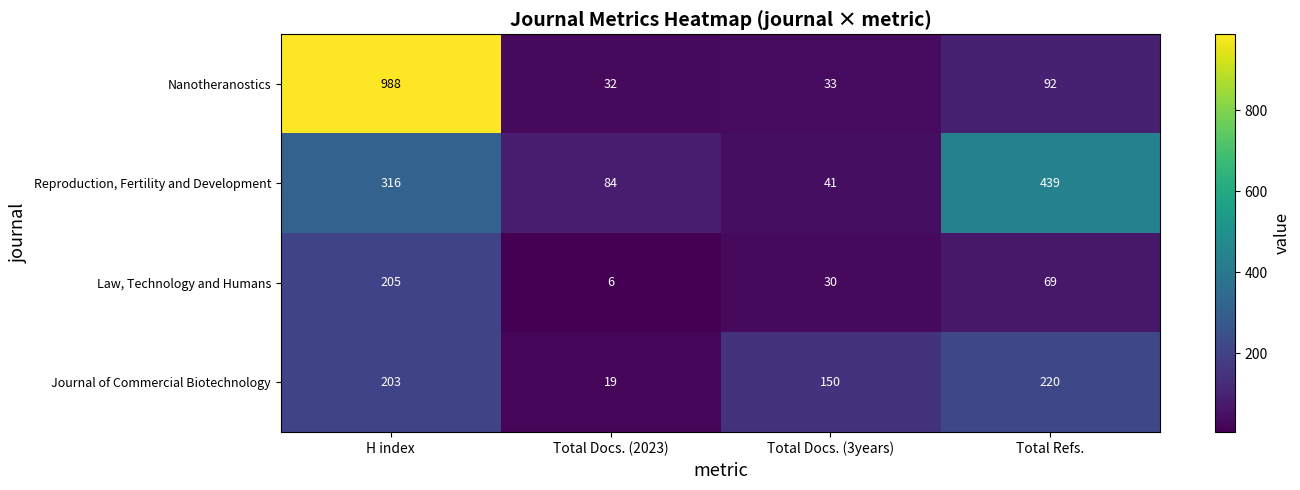

What is the maximum value shown in the chart?

988